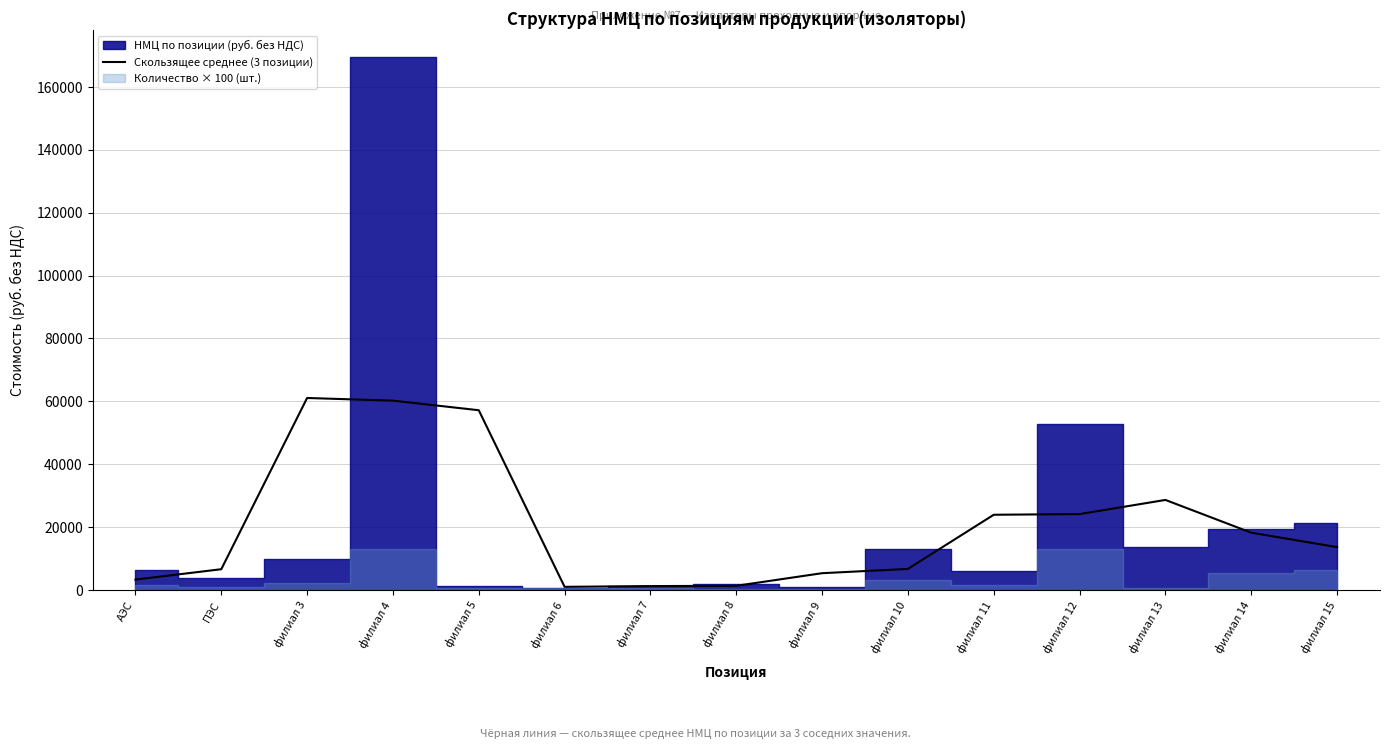

How many interior local valleys (lower than both neighbors) does the data have?

1